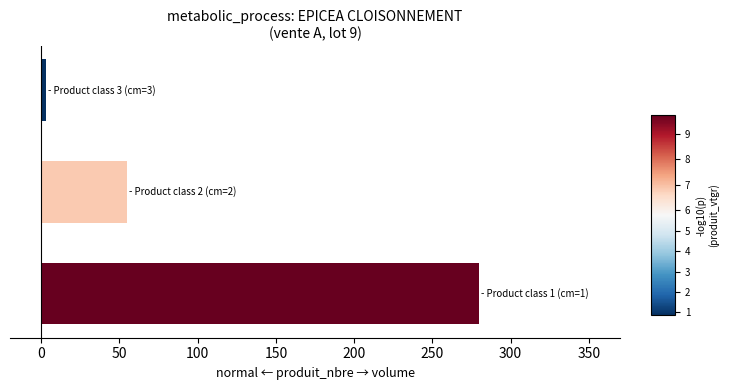

What is the average value?

113